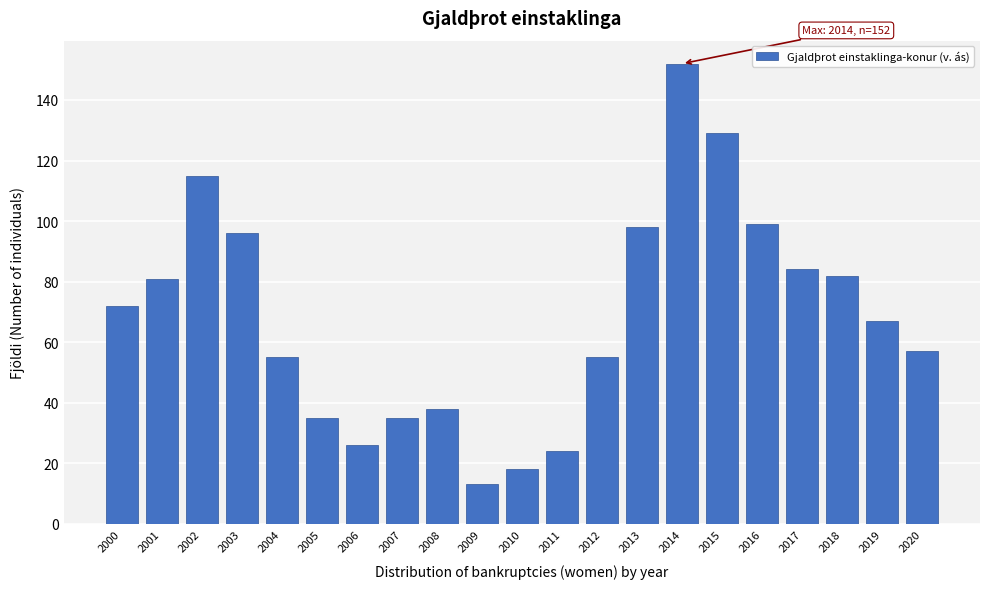

Reading left to right, what are all the values shown in this chart?

2000=72	2001=81	2002=115	2003=96	2004=55	2005=35	2006=26	2007=35	2008=38	2009=13	2010=18	2011=24	2012=55	2013=98	2014=152	2015=129	2016=99	2017=84	2018=82	2019=67	2020=57